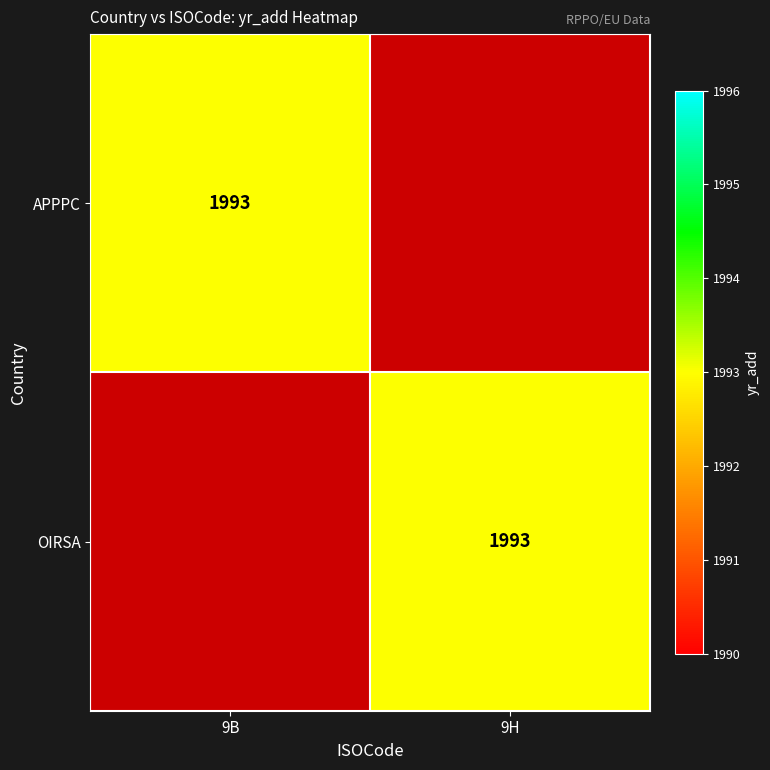

True or false: APPPC has a value of 1993 at 9B.

True